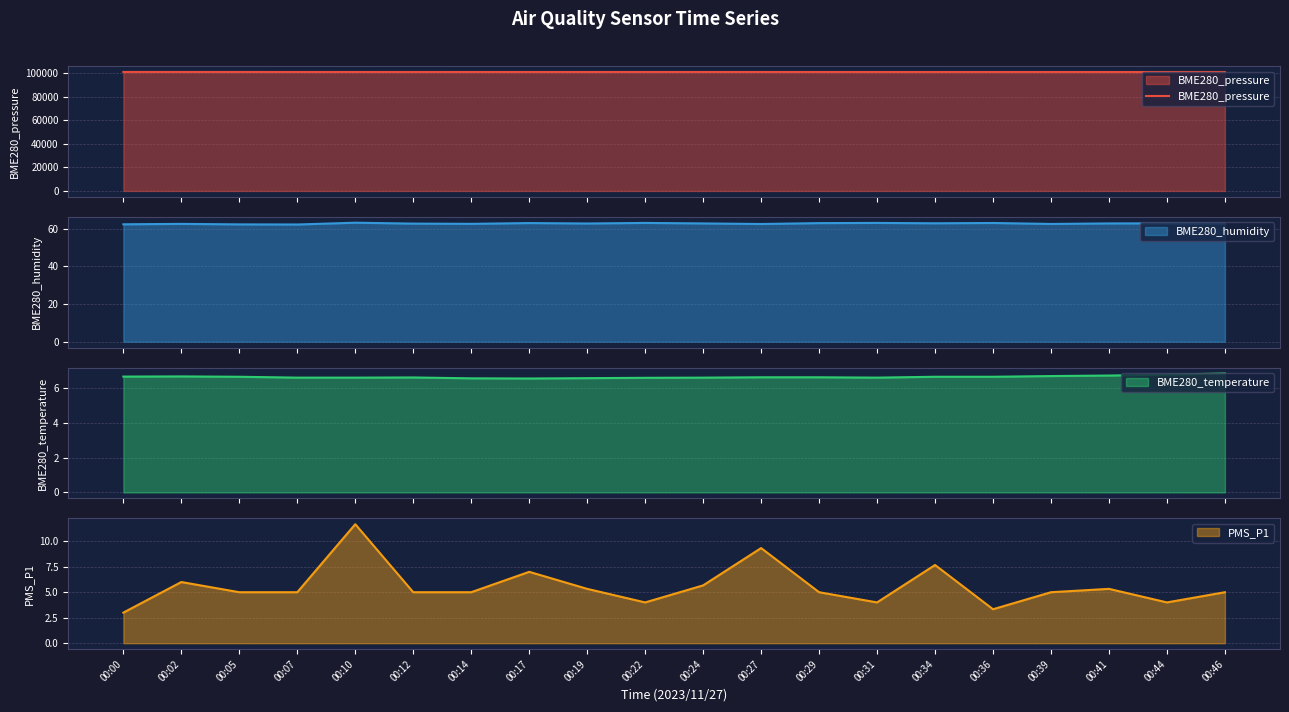

The value at 00:39 is 57100.2. True or false?

False